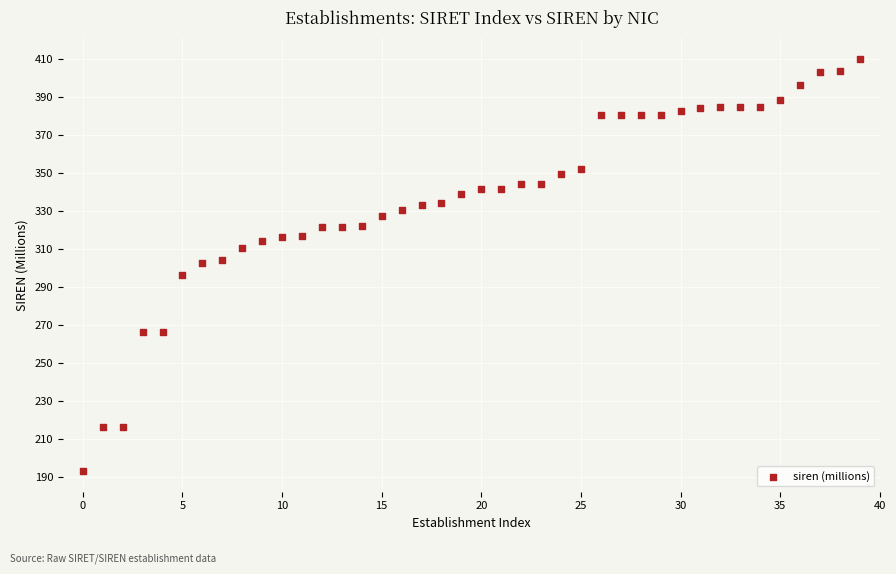

What is the range of Y values (max minus min)?

217.3